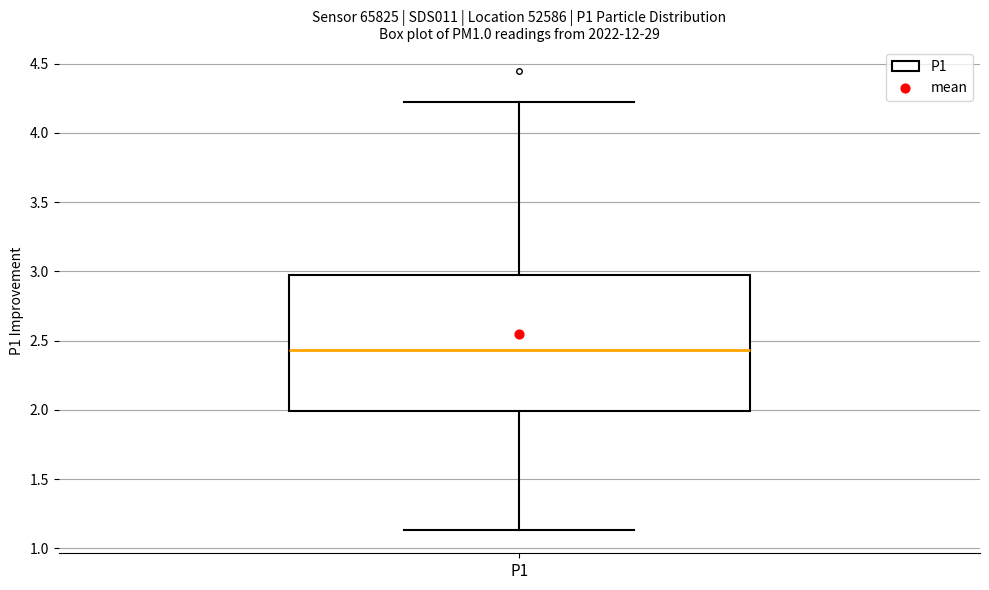

Transcribe this box plot: give where the median line is, the range the box spans, and where the two whiskers end, as read against the y-axis. The values are not printed on the chart, so give them approximately, as read against the axis.

median 2.45, box 2.00 to 2.95, whiskers 1.15 to 4.20